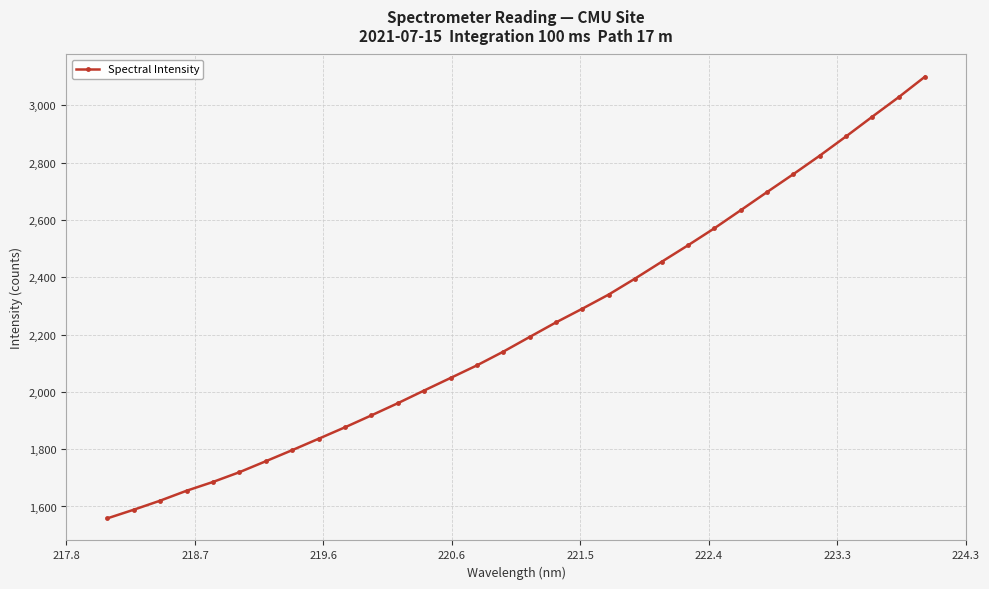

True or false: the data has more than 2 interior local peaks.

False